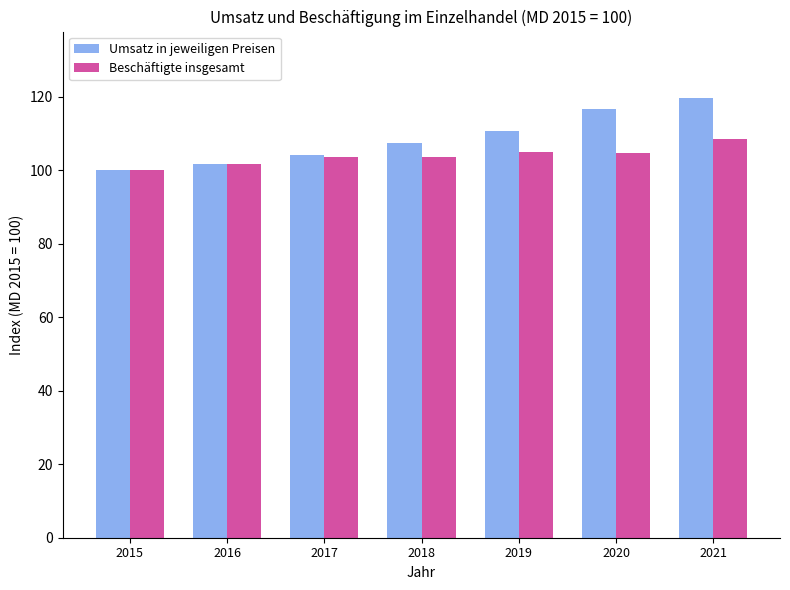

What value does the Umsatz in jeweiligen Preisen series have at 2020?

116.6